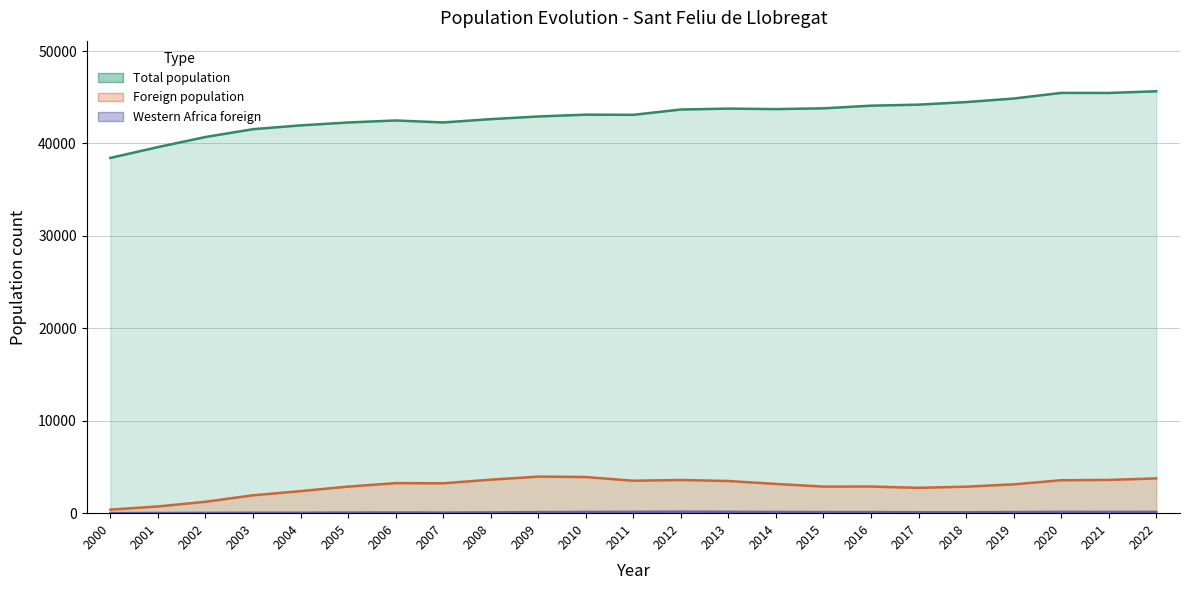

What is the minimum value shown in the chart?

10